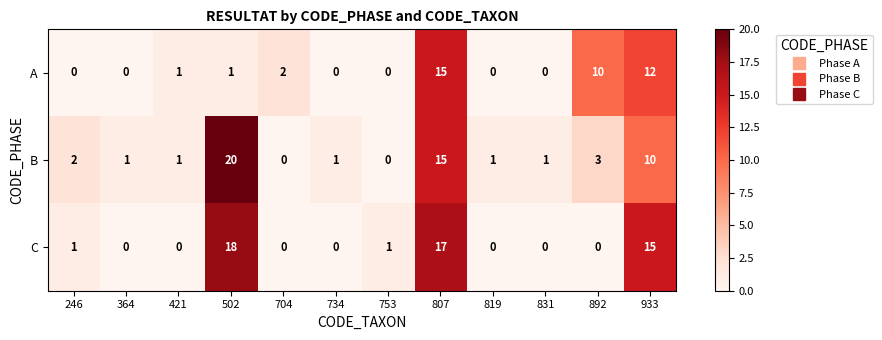

Which series has the largest total across all categories?

B